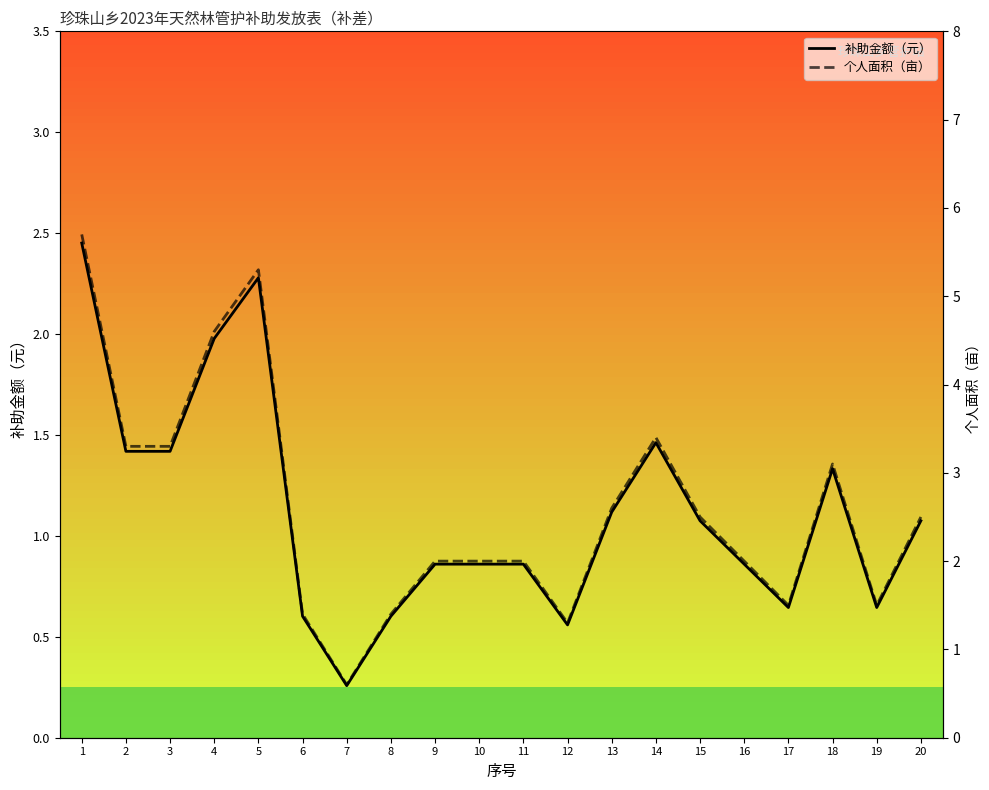

What is the maximum value shown in the chart?

5.7